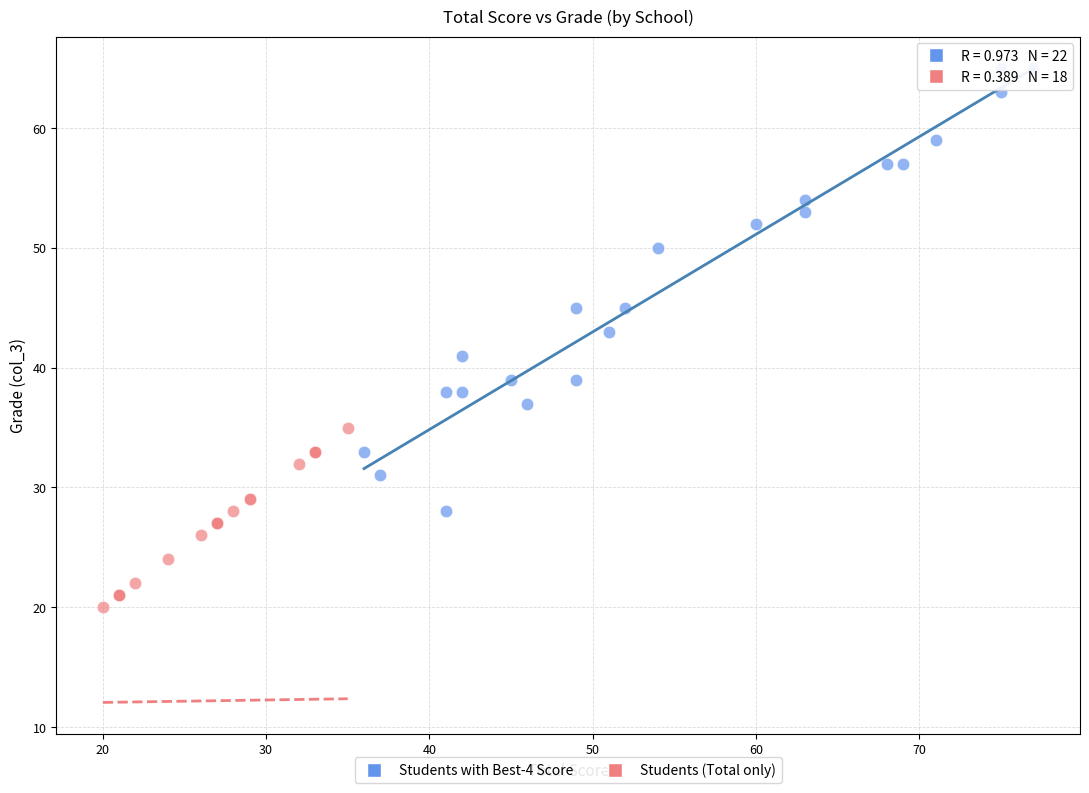

What are all the series names shown in the legend?

Students with Best-4 Score, Students (Total only)